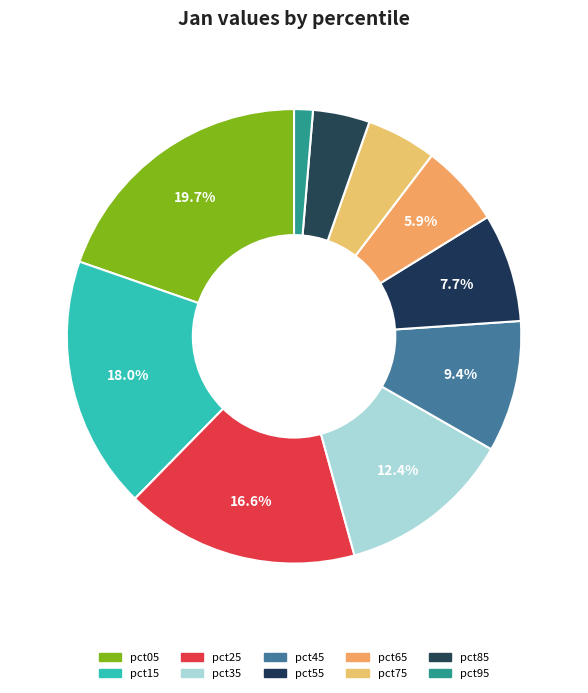

Rank the categories by value from lowest to highest.

pct95, pct85, pct75, pct65, pct55, pct45, pct35, pct25, pct15, pct05